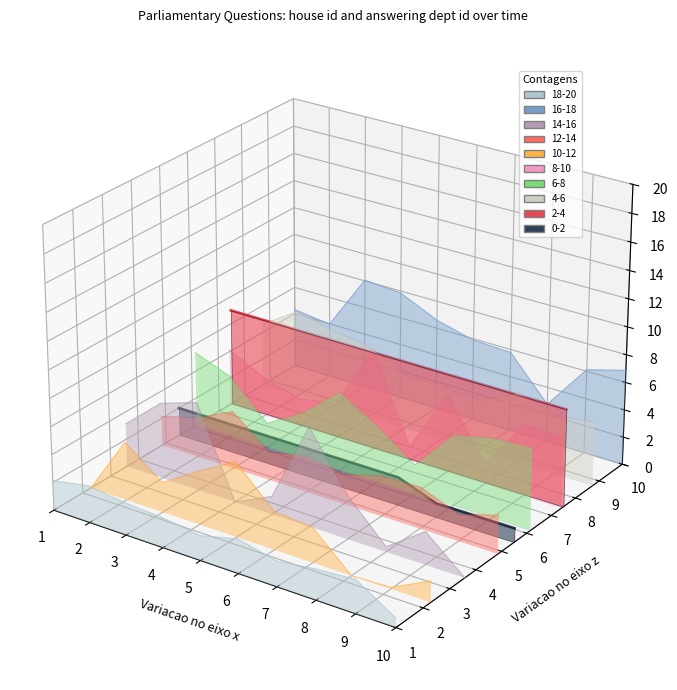

Between 2 and 3, which is larger?

2